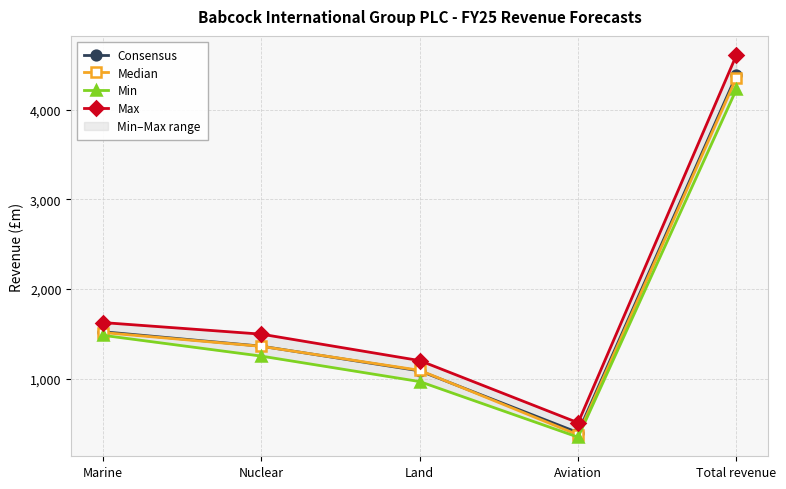

Which series has the largest range (max minus min)?

Max